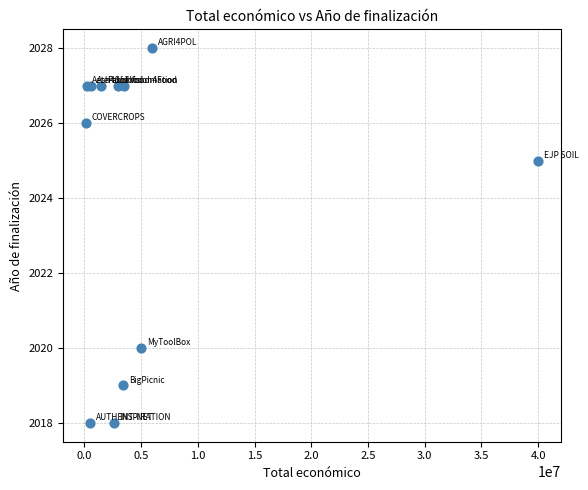

What Y value in the scatter plot is closest to 2023?

2025